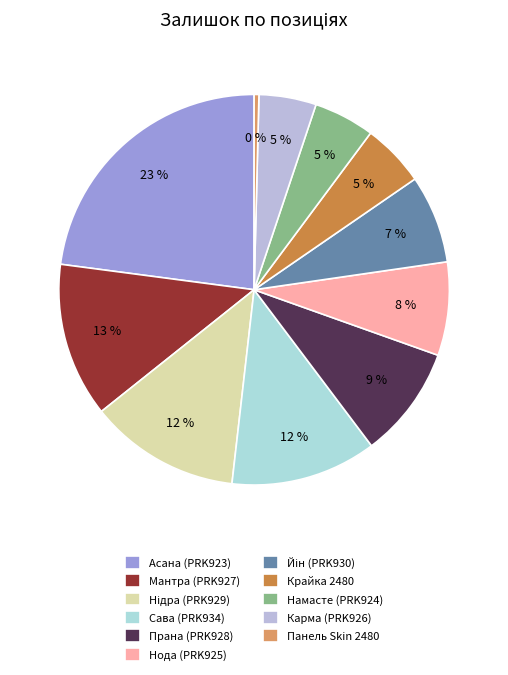

Rank the categories by value from highest to lowest.

Ламінат AGT Yoga PRK923 - Асана, Ламінат AGT Yoga PRK927 - Мантра, Ламінат AGT Yoga PRK929 - Нідра, Ламінат AGT Yoga PRK934 - Сава, Ламінат AGT Yoga PRK928 - Прана, Ламінат AGT Yoga PRK925 - Нода, Ламінат AGT Yoga PRK930 - Йін, Крайка 2480, Ламінат AGT Yoga PRK924 - Намасте, Ламінат AGT Yoga PRK926 - Карма, Панель Skin 2480